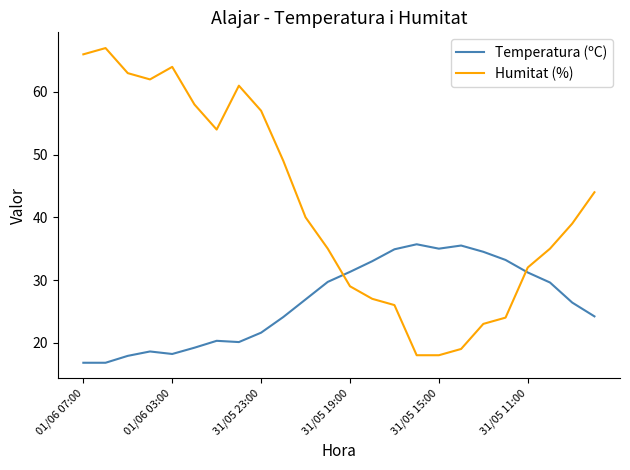

What is the sum of all Humitat (%) values?

1010.0